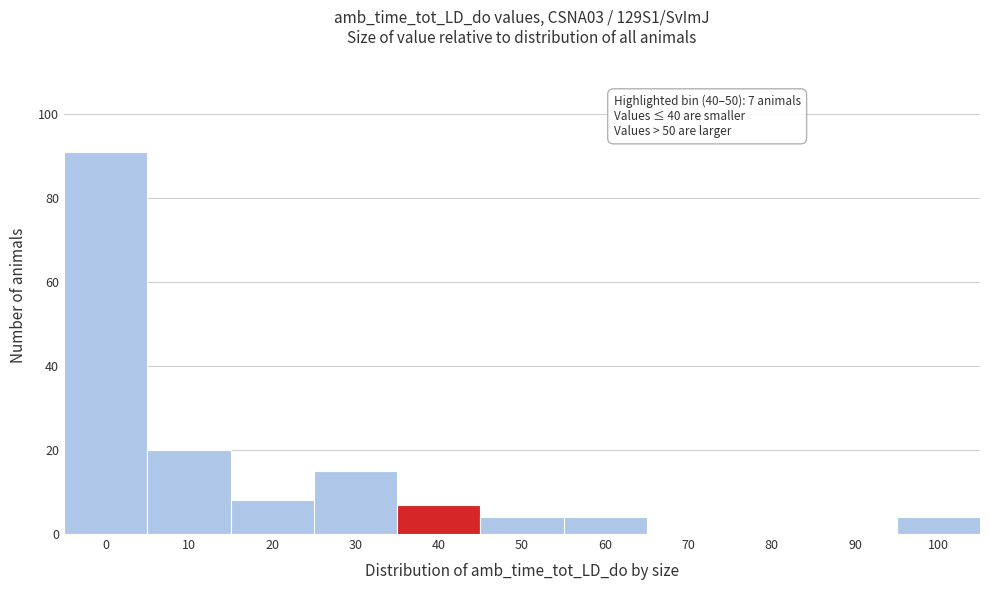

Reading left to right, list all the values displayed in this chart.

0=91	10=20	20=8	30=15	40=7	50=4	60=4	70=0	80=0	90=0	100=4